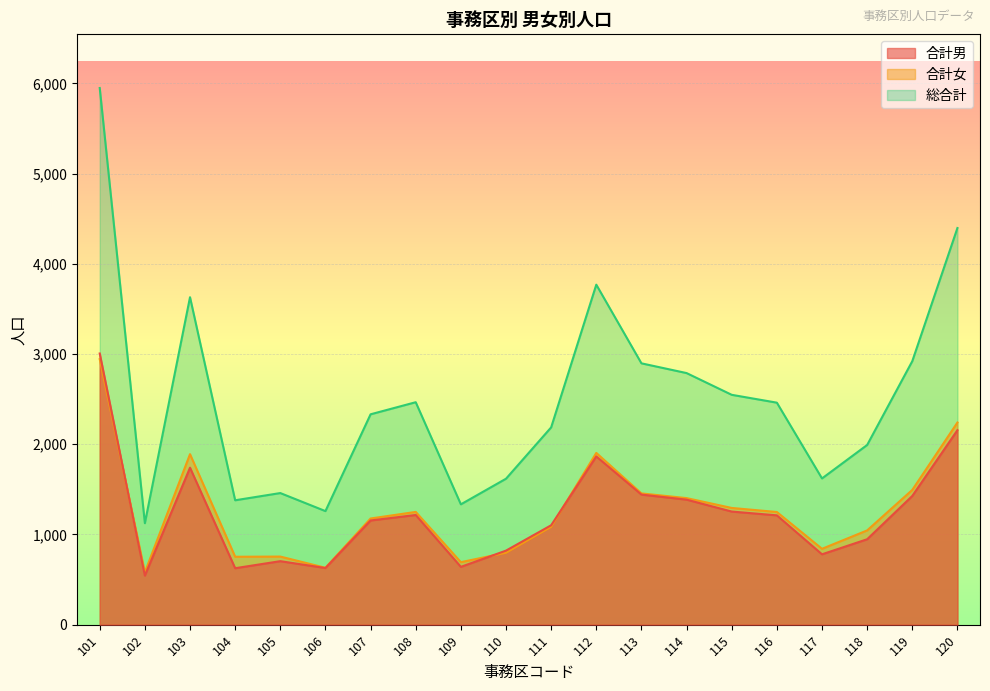

True or false: 総合計 has a value of 2187 at 111.

True